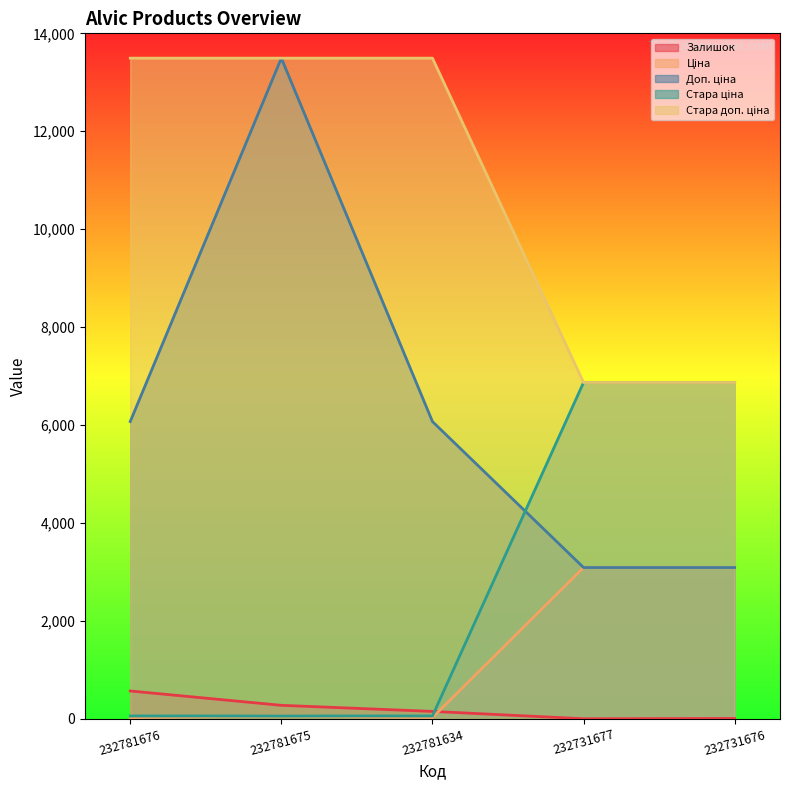

True or false: Стара доп. ціна and Залишок intersect in this chart.

False